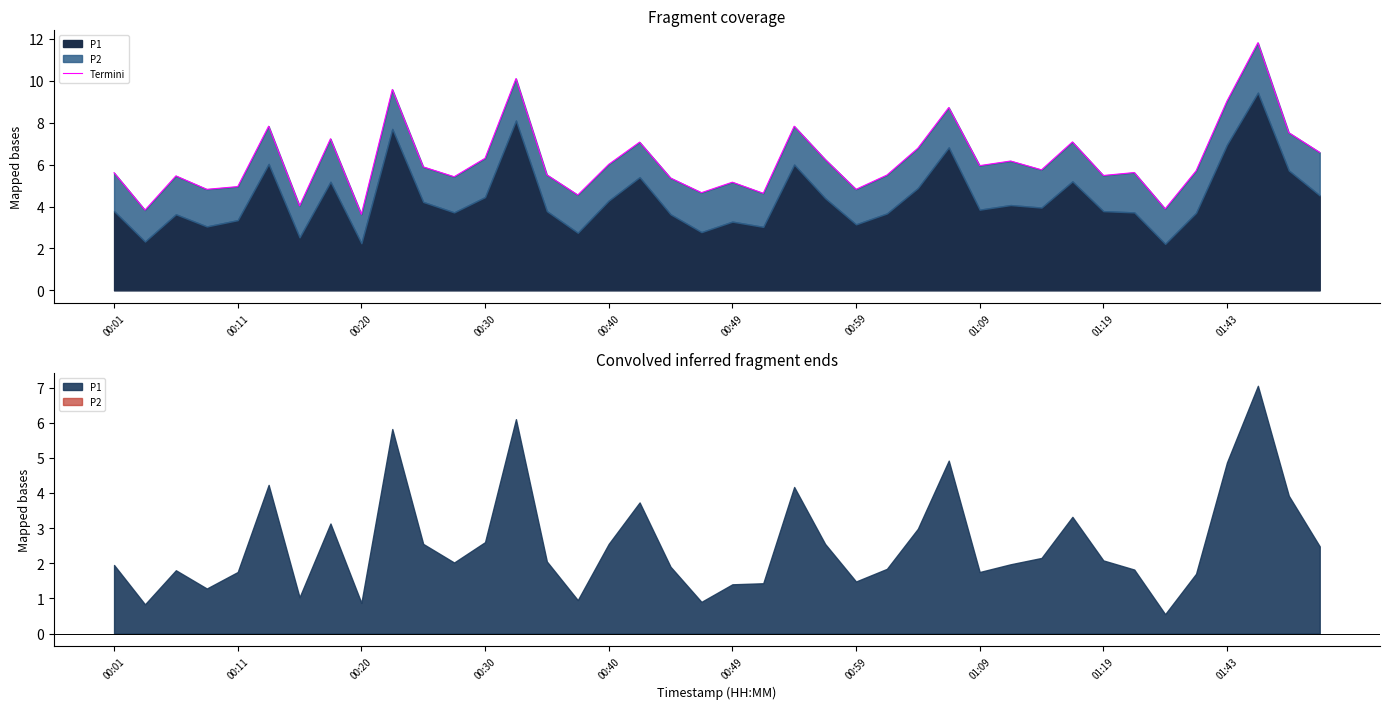

What position from the left is 18?

19